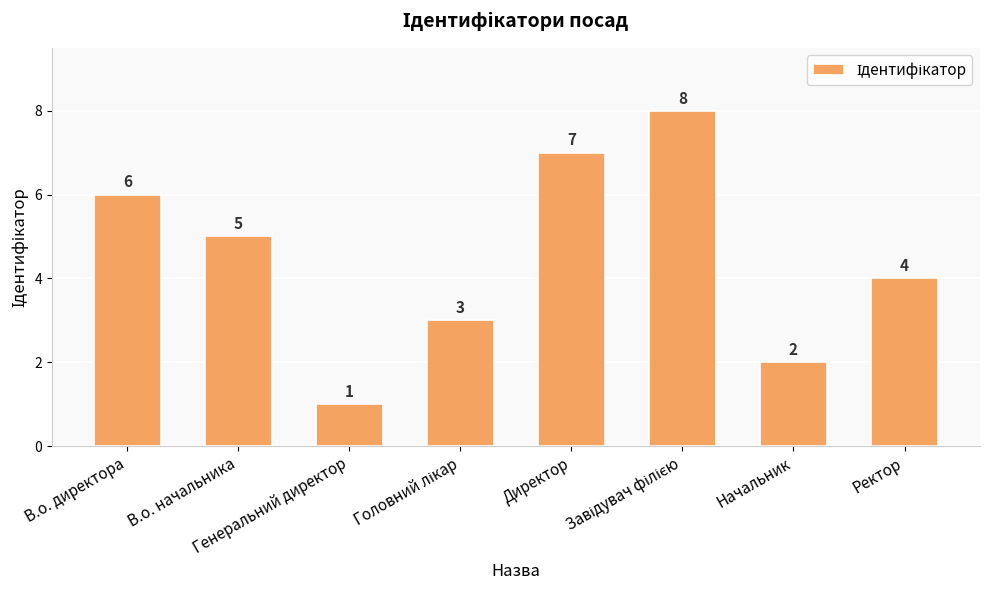

What is the difference between the maximum and minimum values?

7